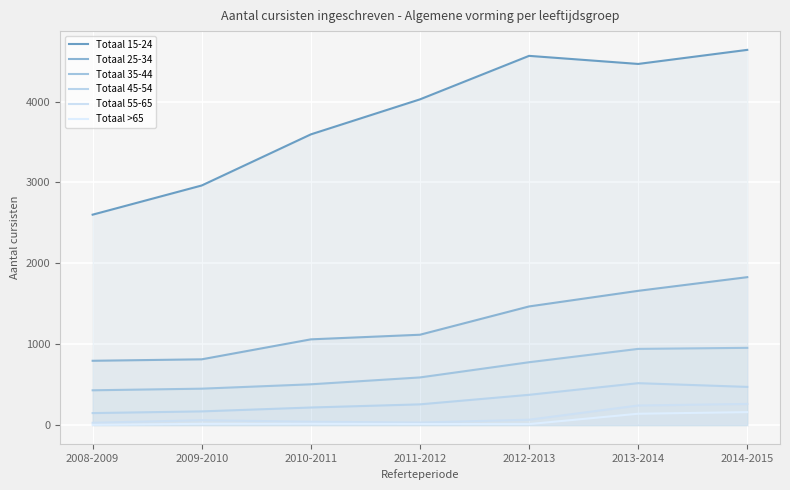

How many lines are shown in the chart?

6